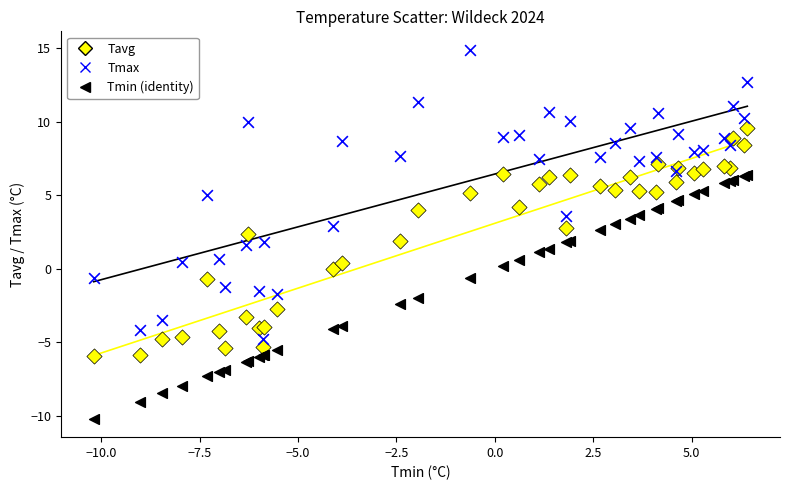

Which series reaches the minimum Y coordinate?

Tmin (identity)